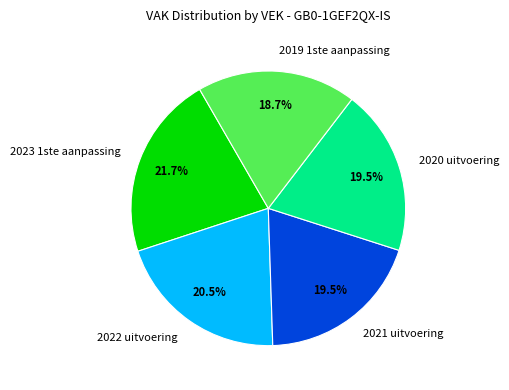

To the nearest percent, what is the difference between the largest and smallest slice percentages?

3%